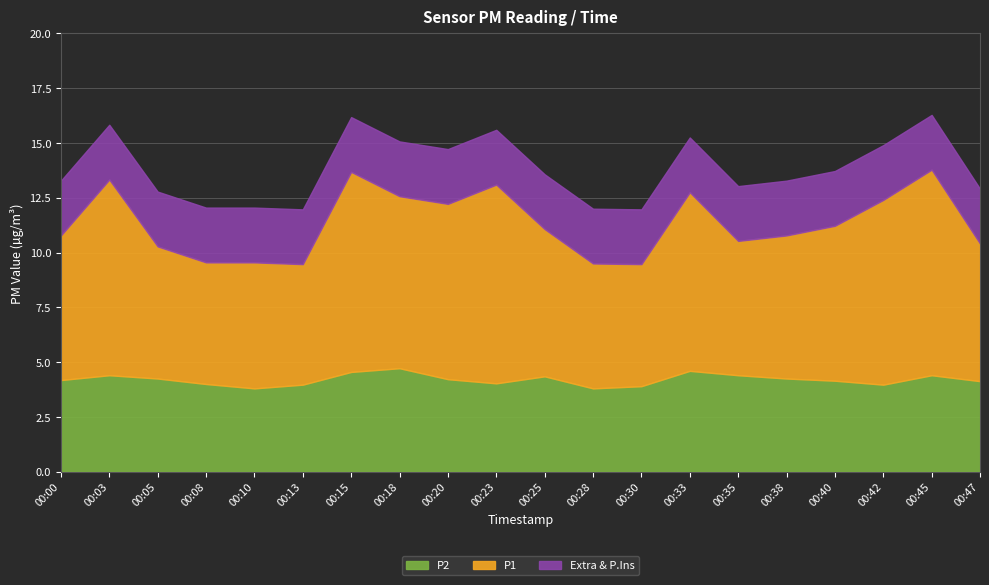

True or false: P2 and P1 cross at least once.

False